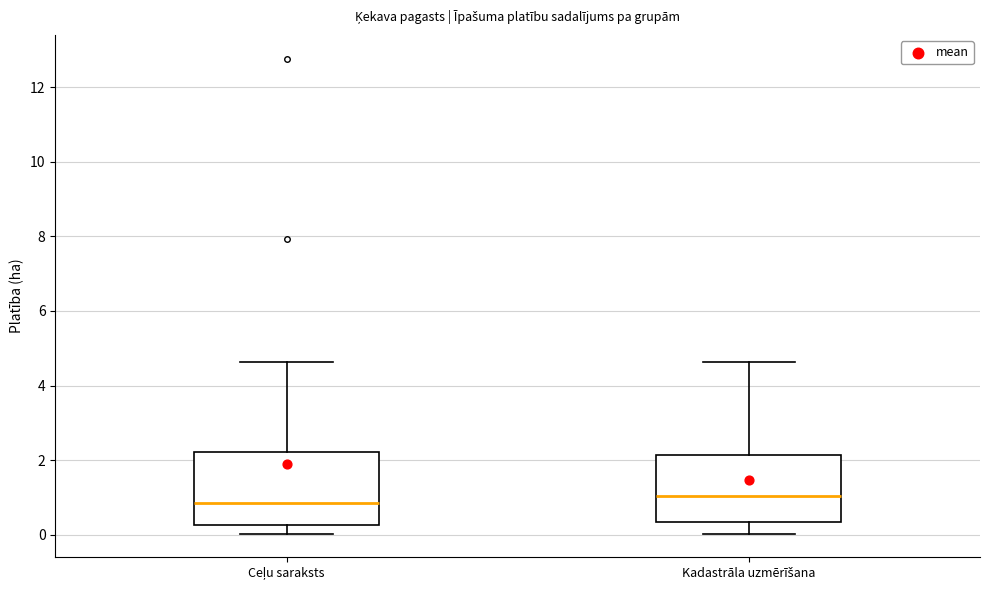

Reading left to right, read every box against the y-axis: the position of its median line, the range the box covers, and the ends of its whiskers. The values are not printed on the chart, so give them approximately, as read against the axis.

Ceļu saraksts: median 0.8, box 0.2 to 2.2, whiskers 0.0 to 4.6
Kadastrāla uzmērīšana: median 1.0, box 0.4 to 2.2, whiskers 0.0 to 4.6